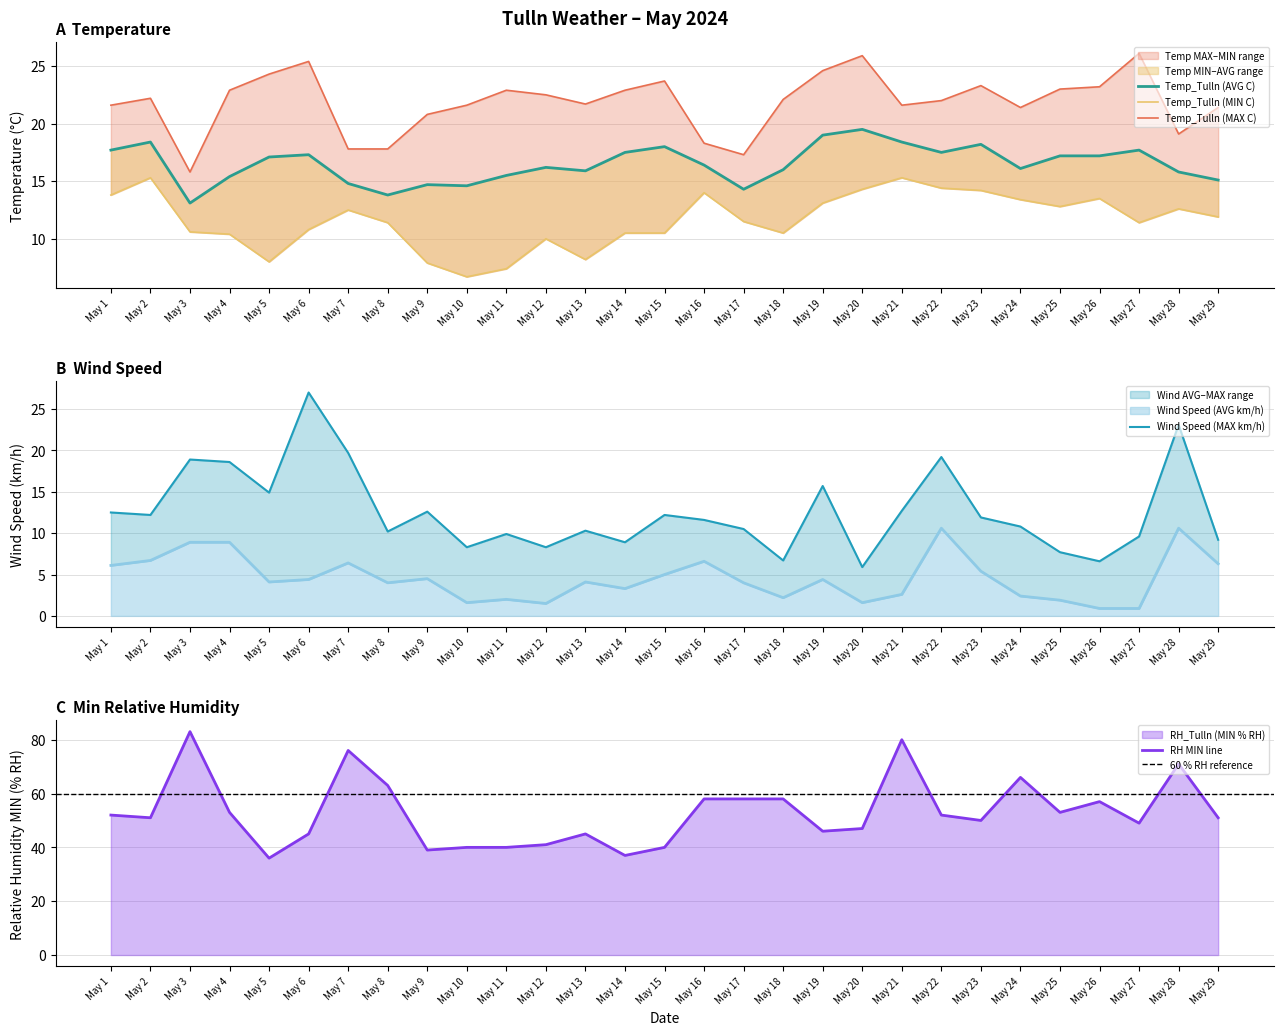

In Temp_Tulln (MAX C), how many points are lower than both neighbors (excluding endpoints)?

6